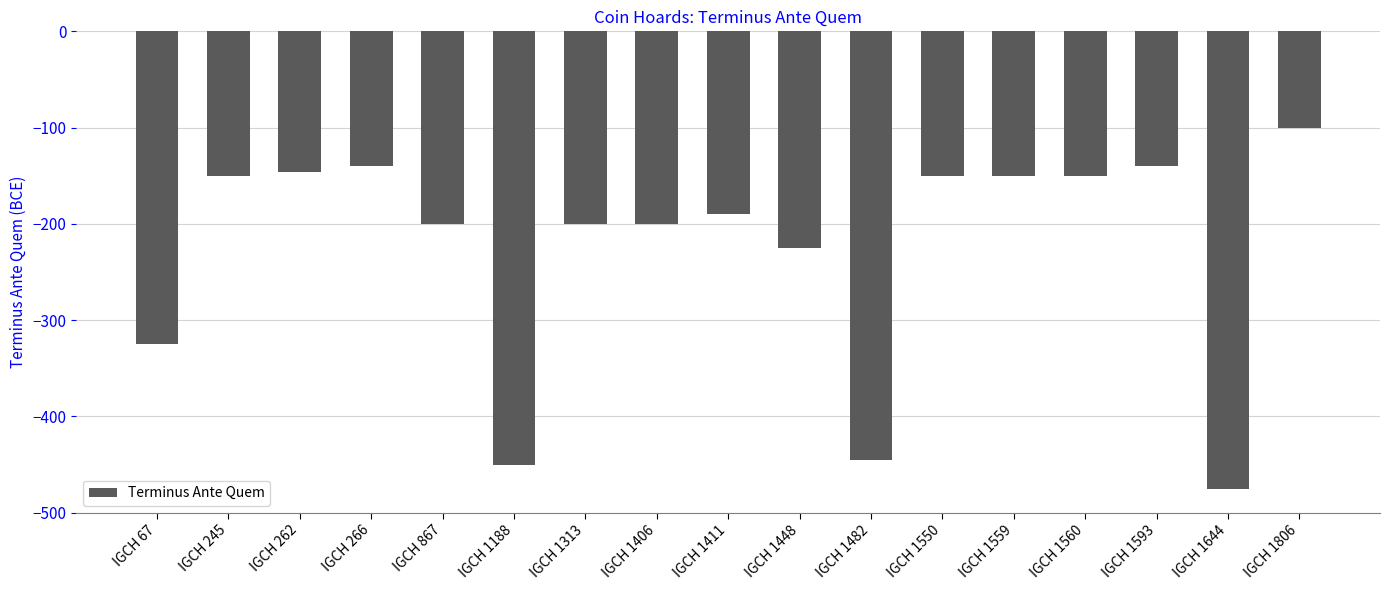

Reading right to left, extract all data points from this chart.

-100	-475	-140	-150	-150	-150	-445	-225	-190	-200	-200	-450	-200	-140	-146	-150	-325